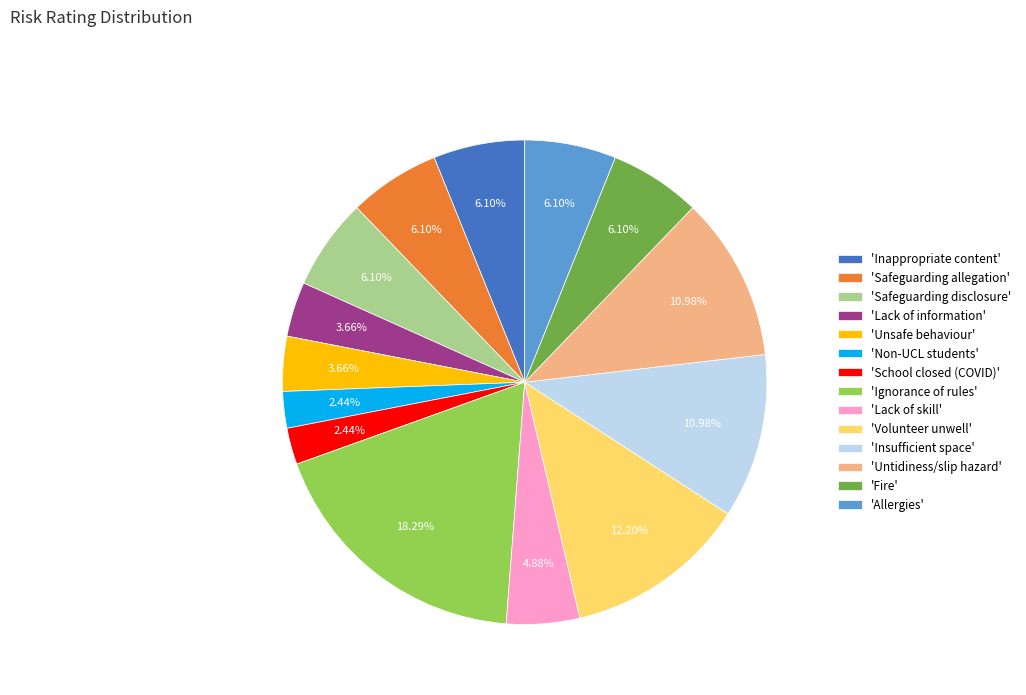

Which slice is the largest?

'Ignorance of rules'